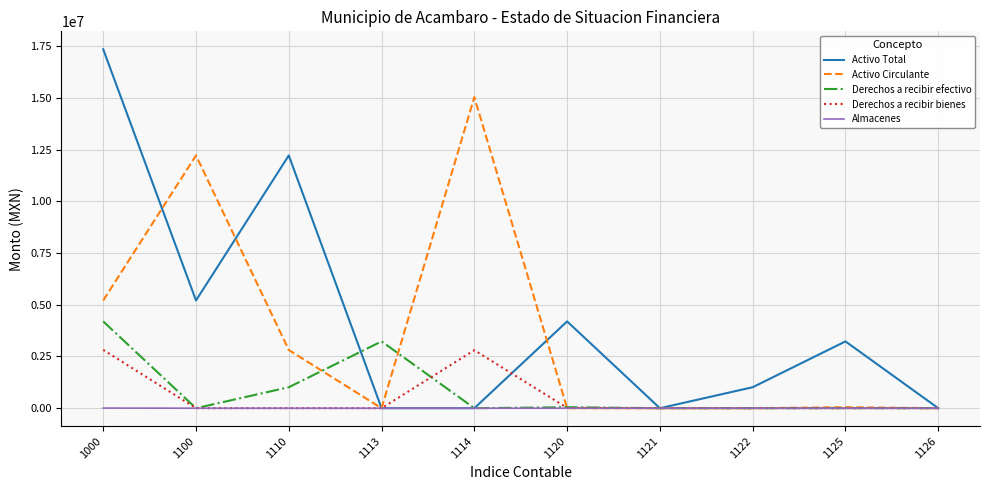

At how many categories does at least one series exceed 4826737?

4